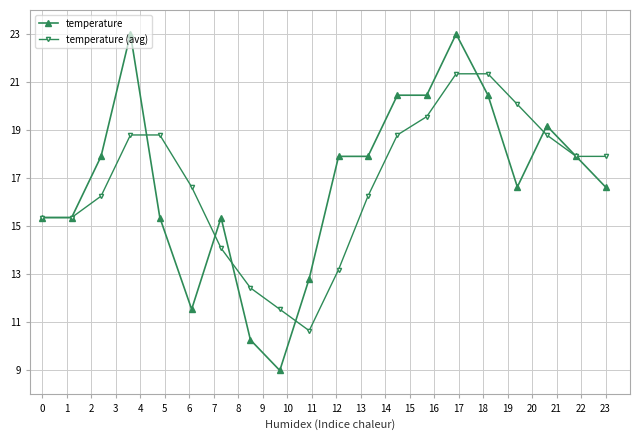

Which series has the widest spread of values?

temperature